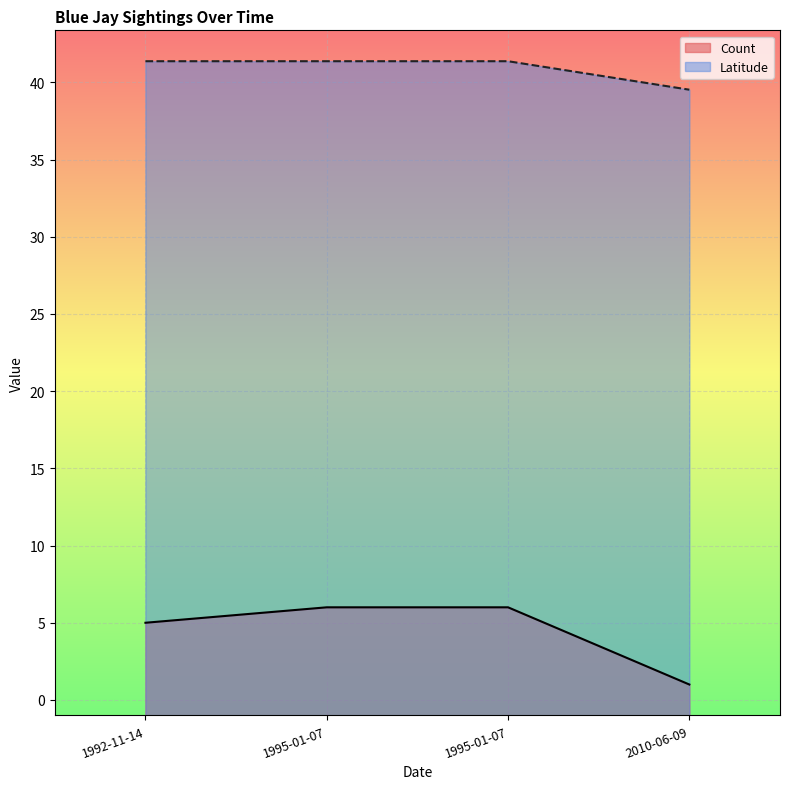

What is the difference between the maximum and second lowest values in the Count series?

1.0